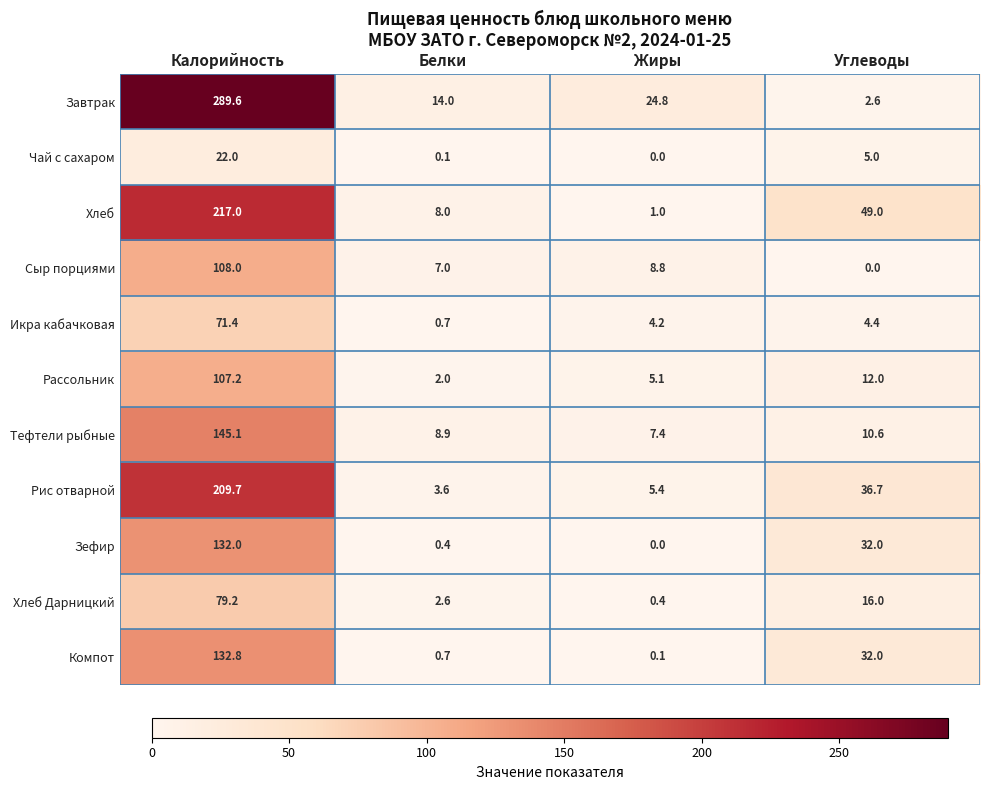

At which label is Компот closest to 66?

Углеводы